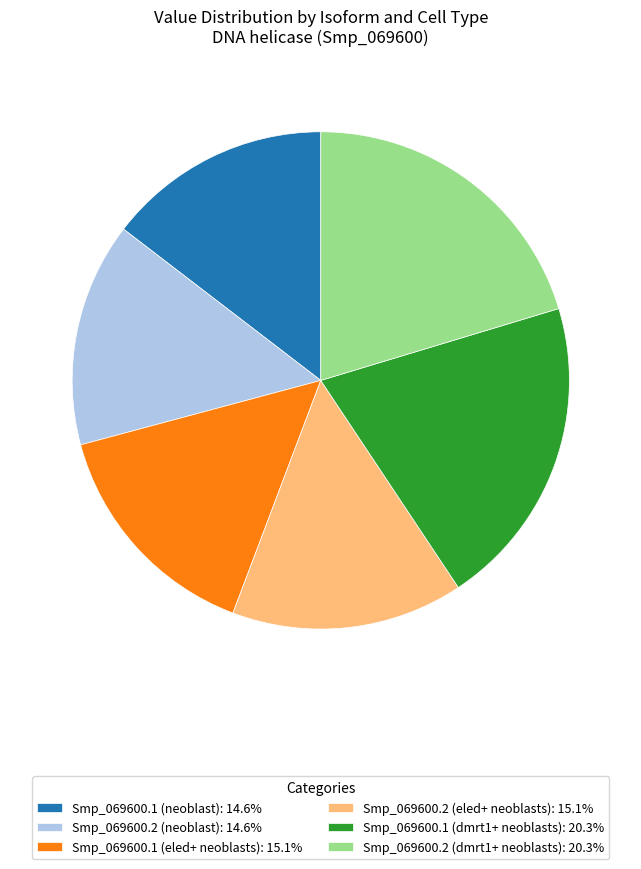

The Smp_069600.2 (eled+ neoblasts) slice represents 23% of the pie. True or false?

False